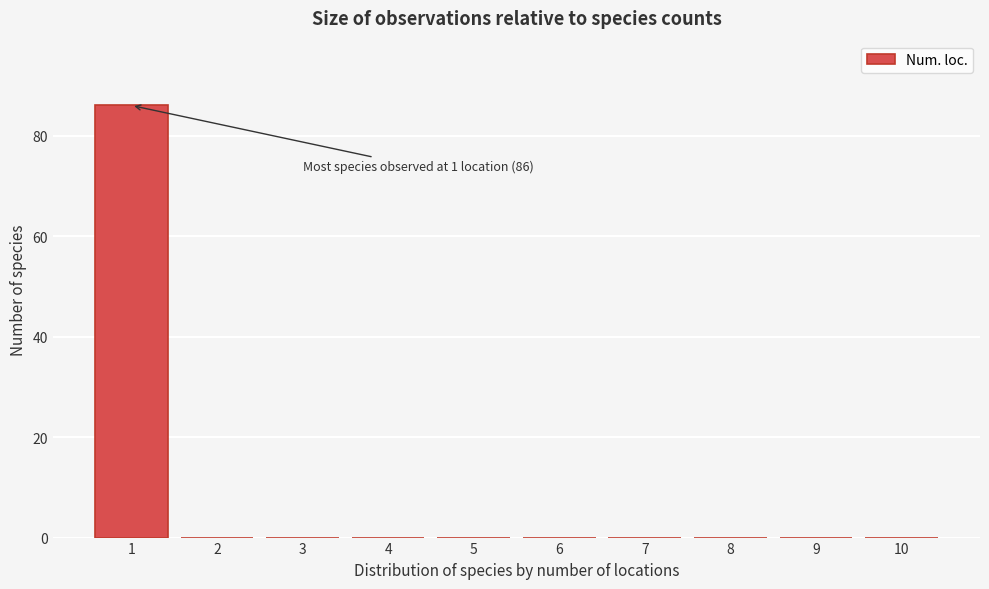

Which range on the x-axis has the tallest bar?

0.5 to 1.5